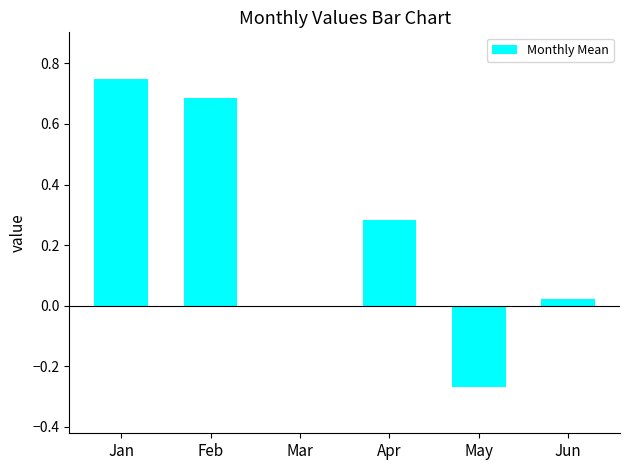

Is it true that the value at Jan is 0.3?

False